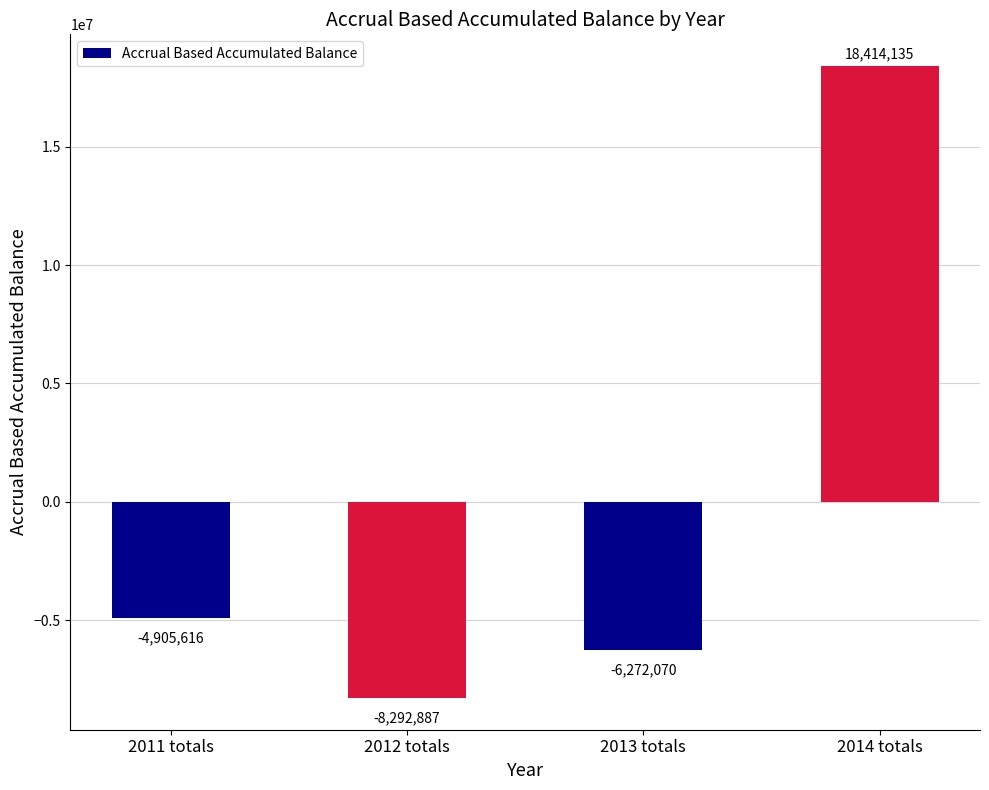

How many data points are above -4905616?

1